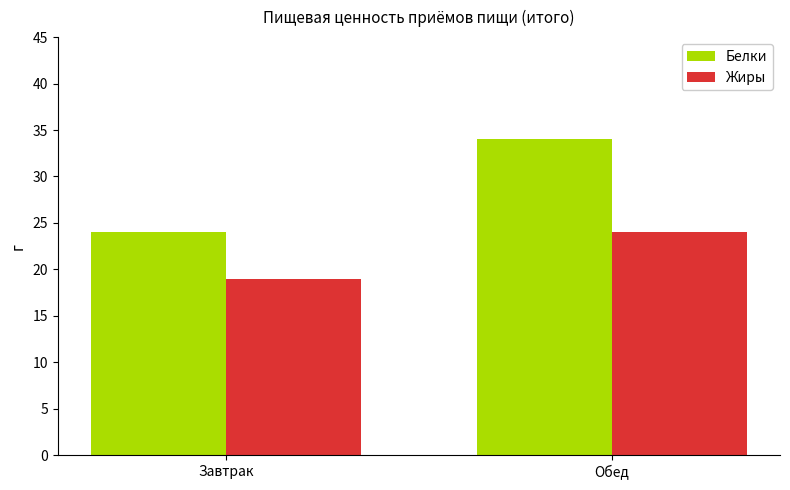

What is the difference between the highest and lowest values at Обед?

10